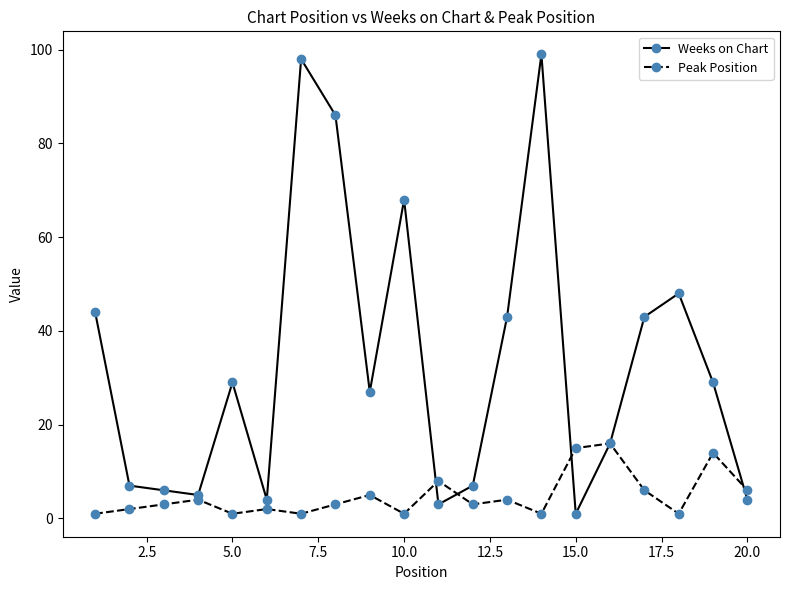

What are all the series names shown in the legend?

Weeks on Chart, Peak Position